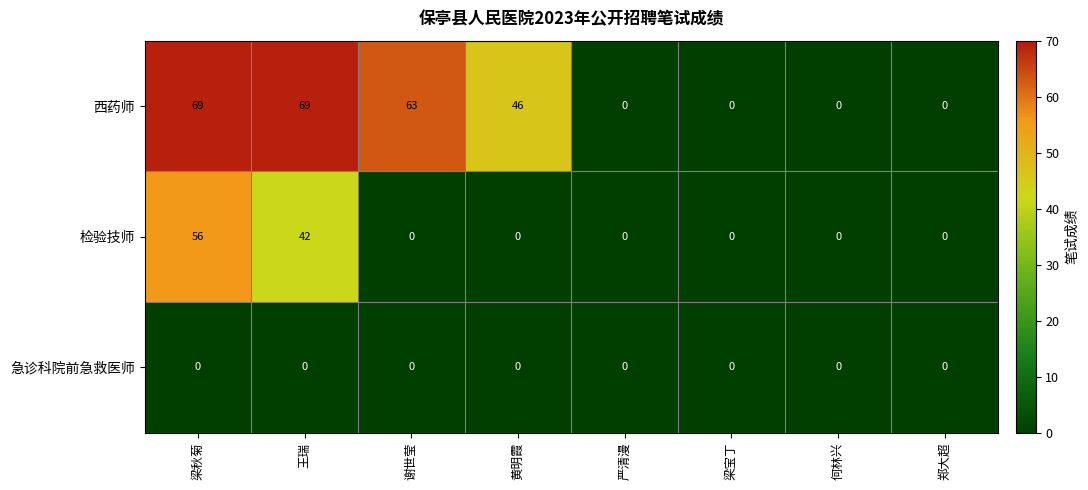

Which series changed the most between 谢世莹 and 郑大超?

西药师